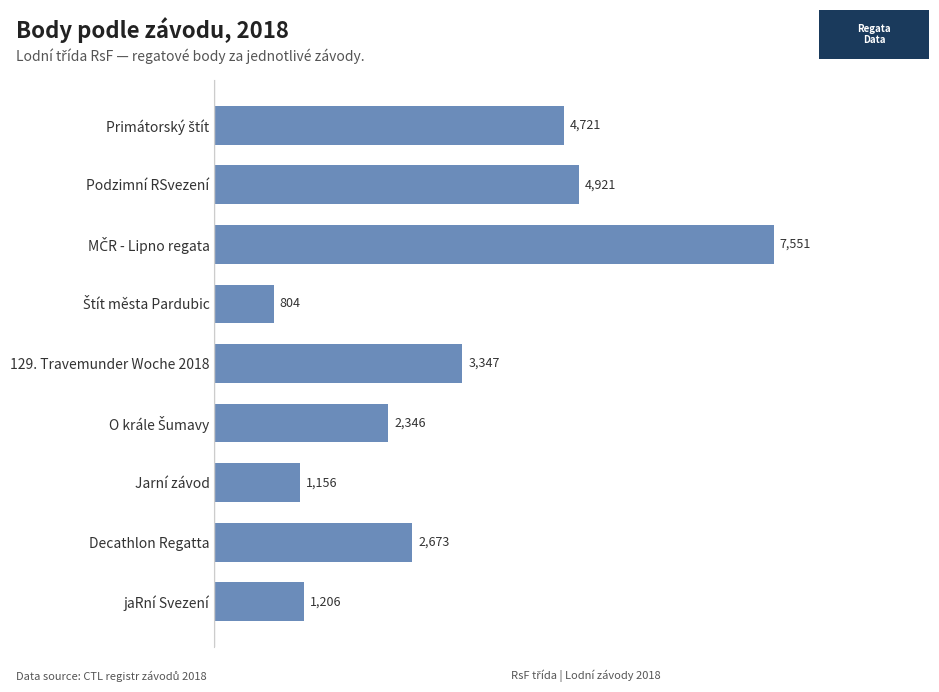

How many values are below 2673?

4